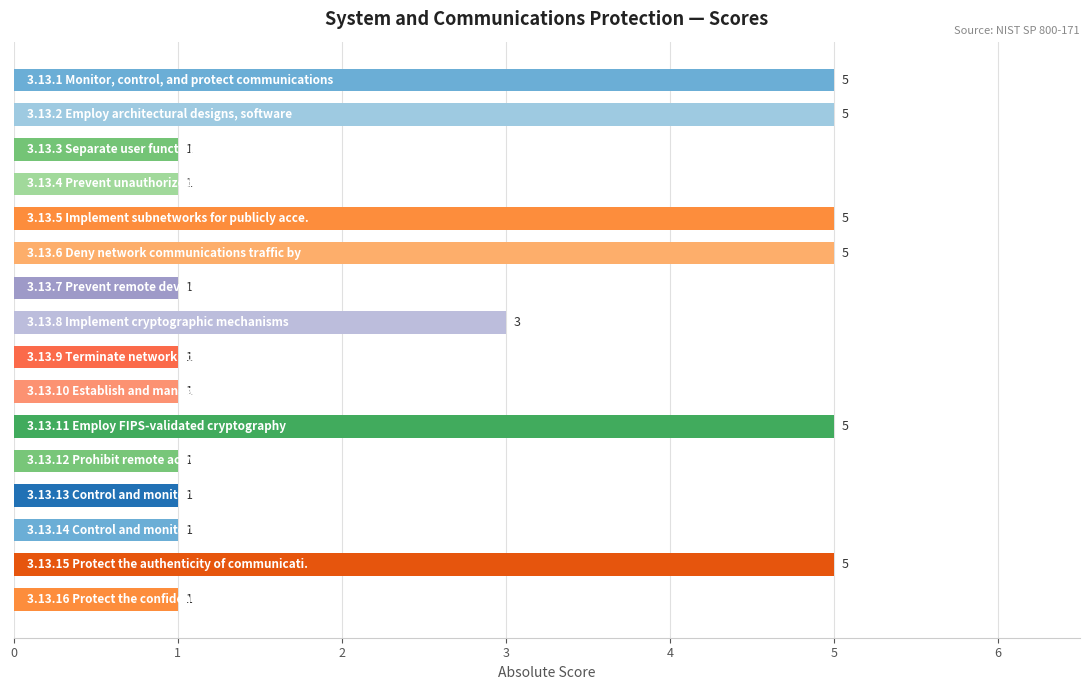

Count the values in the range 1 to 5.

16